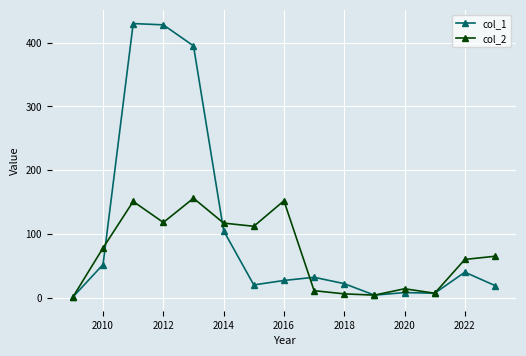

At how many categories does at least one series exceed 171?

3